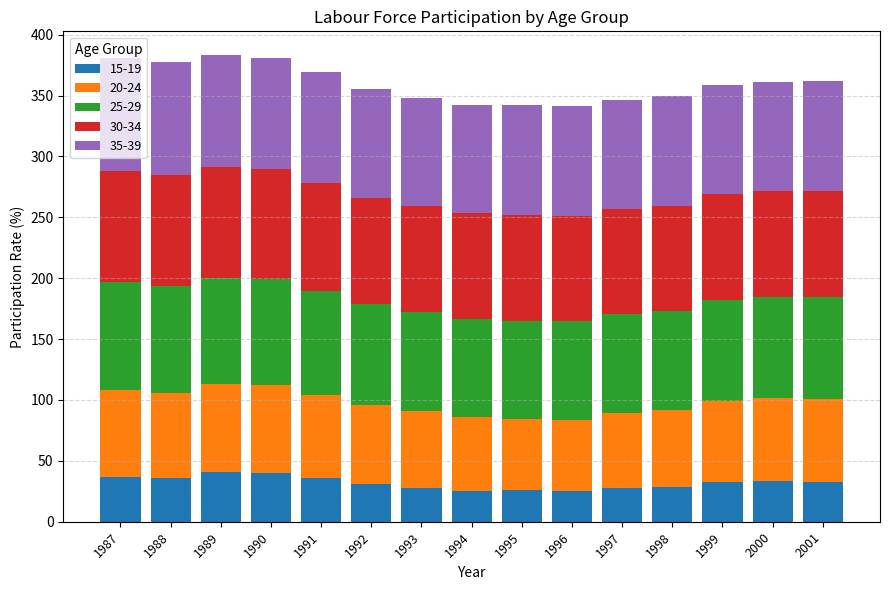

The value of 15-19 at 1998 is 9.5. True or false?

False